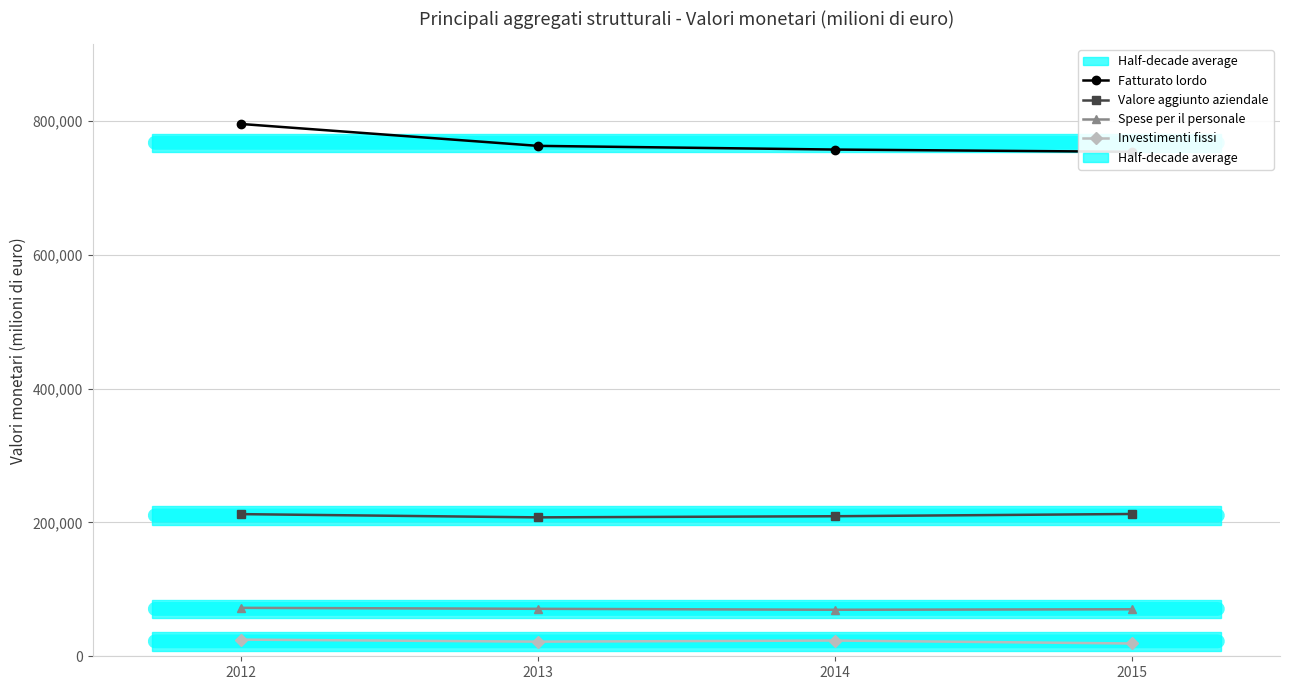

Which series changed the most between 2012 and 2015?

Fatturato lordo